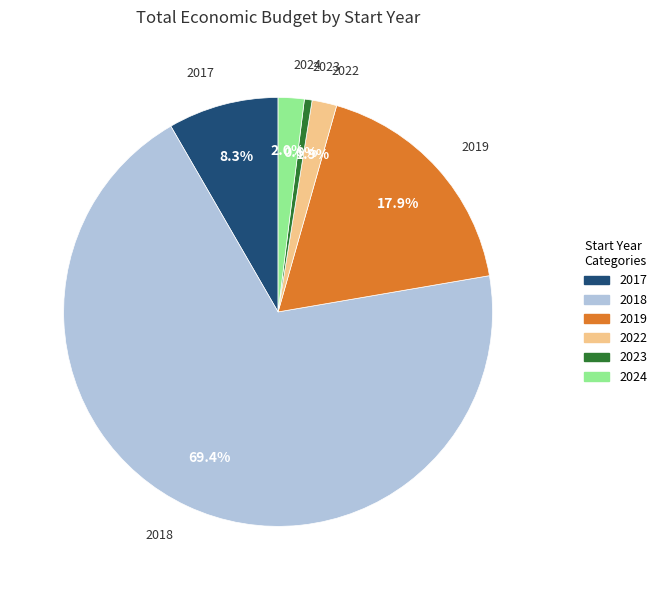

Does any single category account for the majority?

Yes